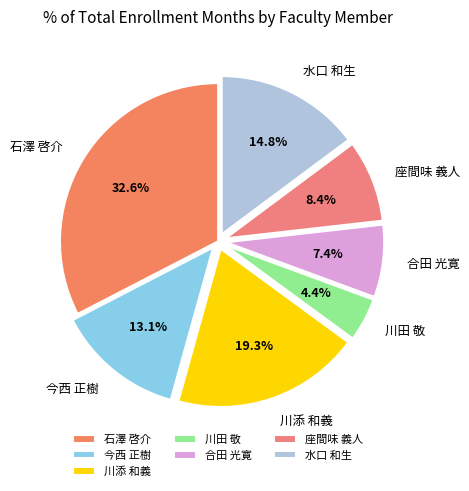

Is it true that 川添 和義 is 19% of the pie?

True